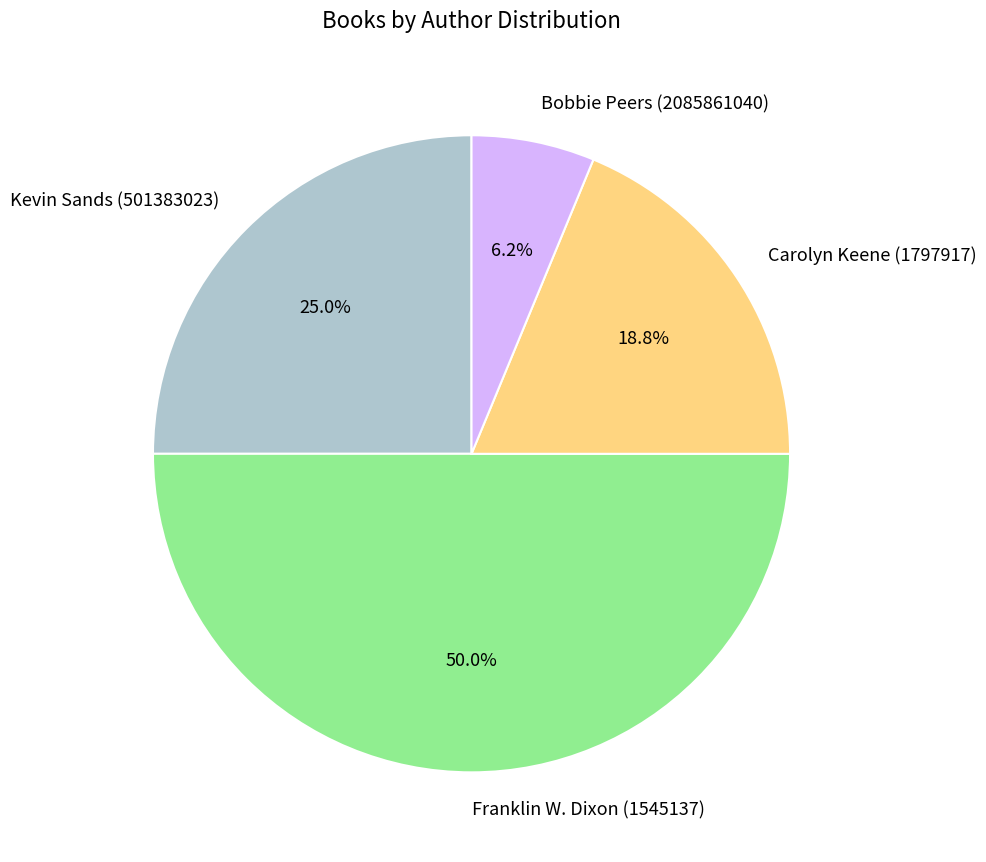

Is it true that Carolyn Keene (1797917) is 33% of the pie?

False